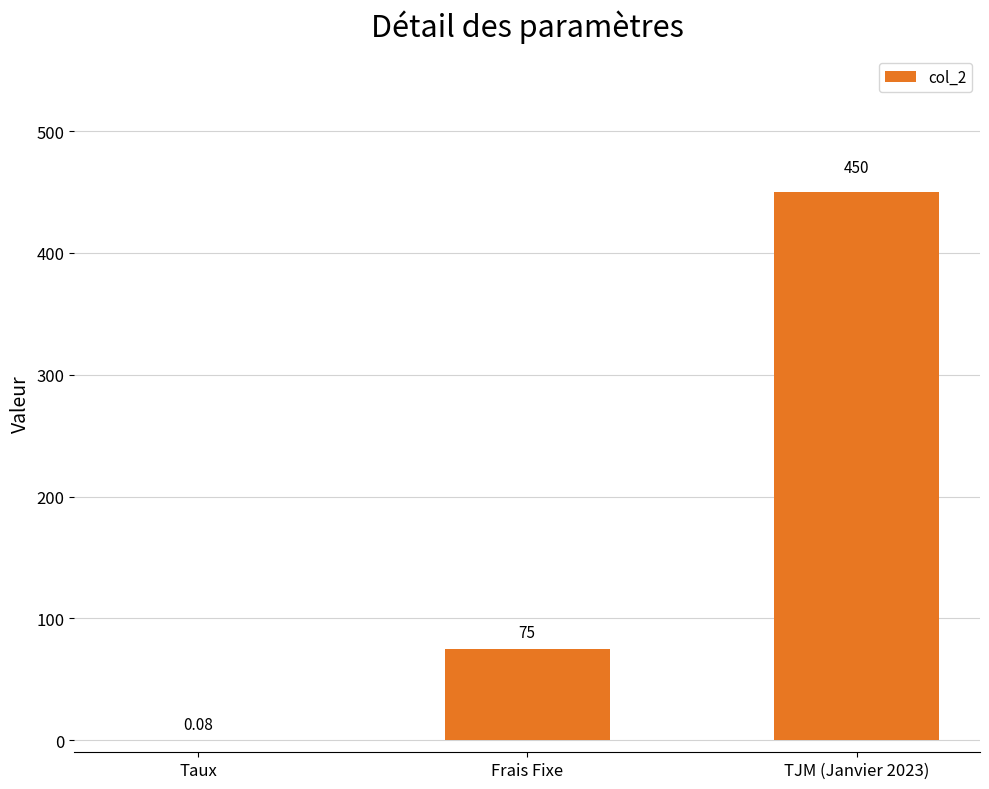

At which label is the value closest to 225?

Frais Fixe